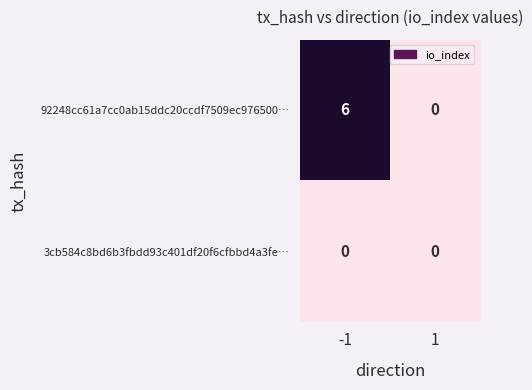

Reading right to left, extract all data points from this chart.

92248cc61a7cc0ab15ddc20ccdf7509ec976500…: 0	6
3cb584c8bd6b3fbdd93c401df20f6cfbbd4a3fe…: 0	0